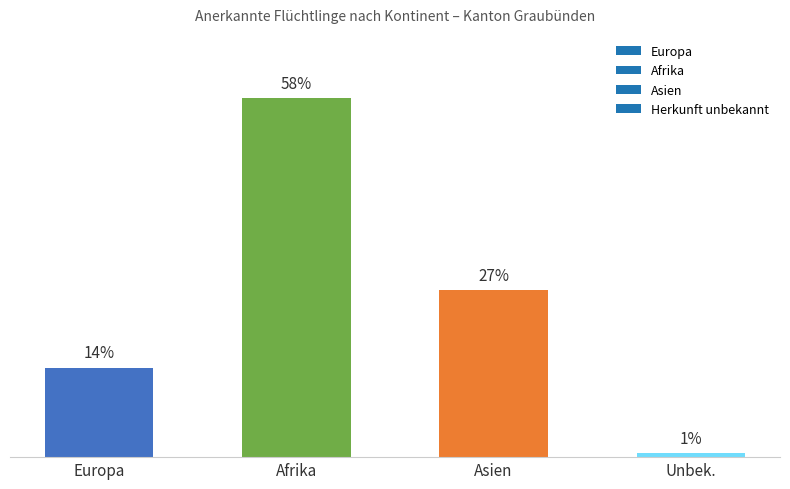

Rank the categories by value from lowest to highest.

Unbek., Europa, Asien, Afrika